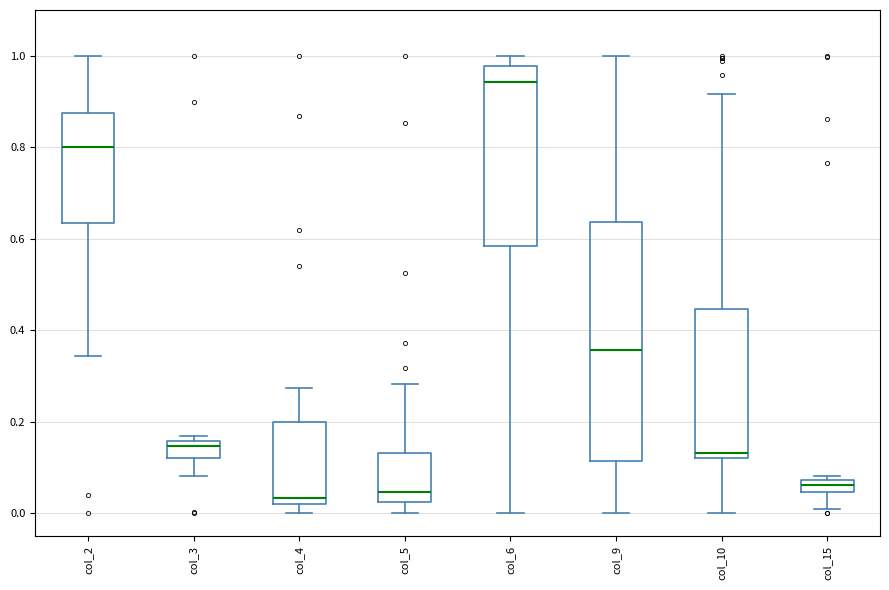

Where does the median line of the box for col_2 sit on the y-axis? The values are not printed on the chart, so give them approximately, as read against the axis.

0.80